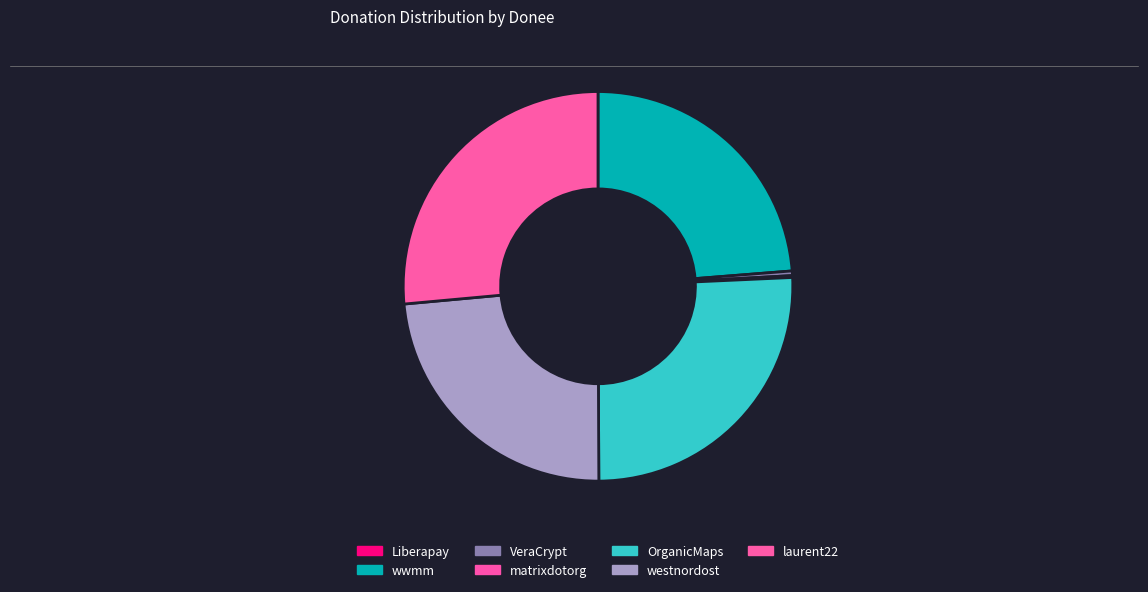

Which slice is the largest?

laurent22